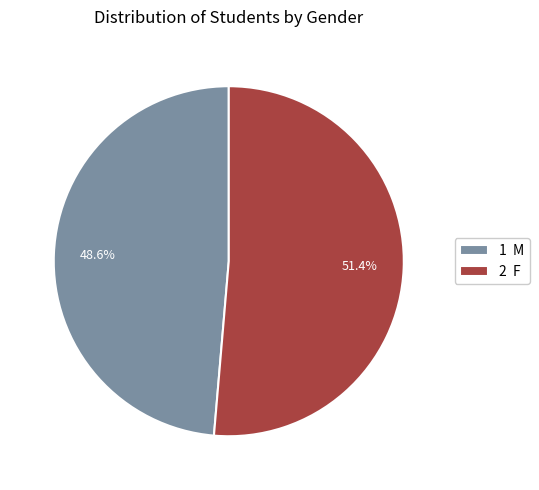

How many segments does this pie chart have?

2